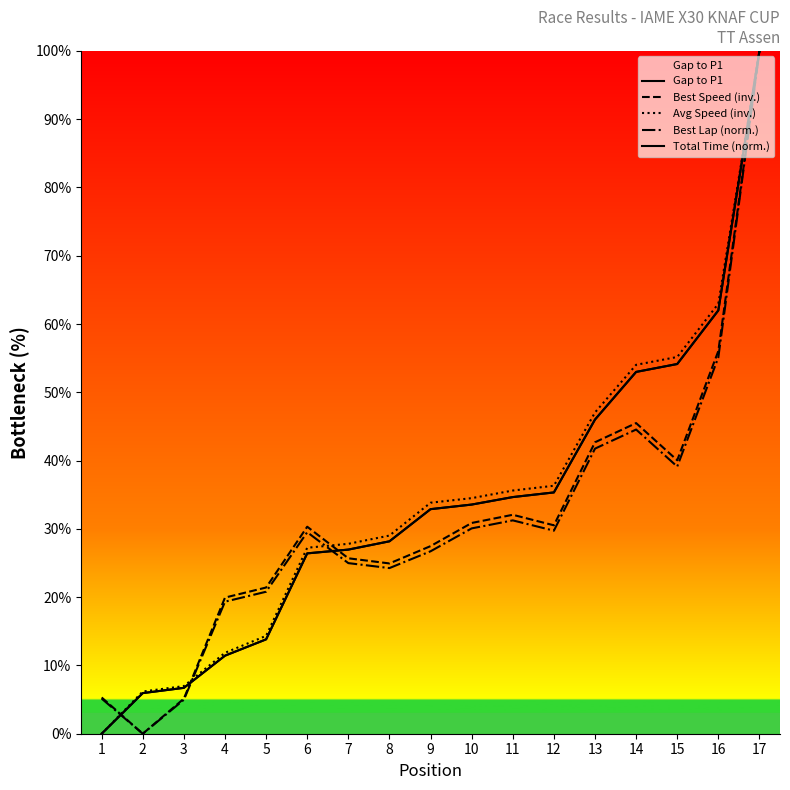

How many positive values does the Avg Speed (inv.) series have?

16